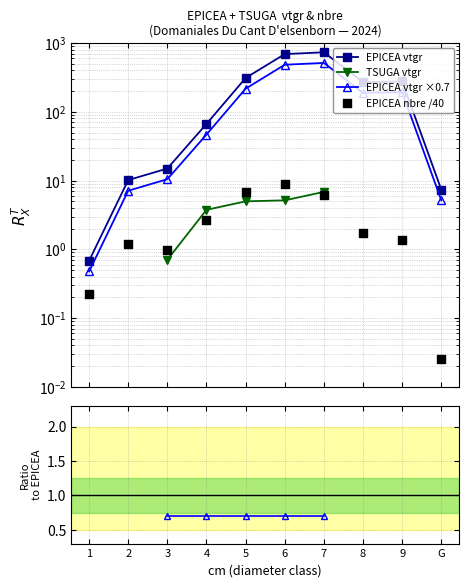

Which series reaches the maximum Y coordinate?

EPICEA vtgr